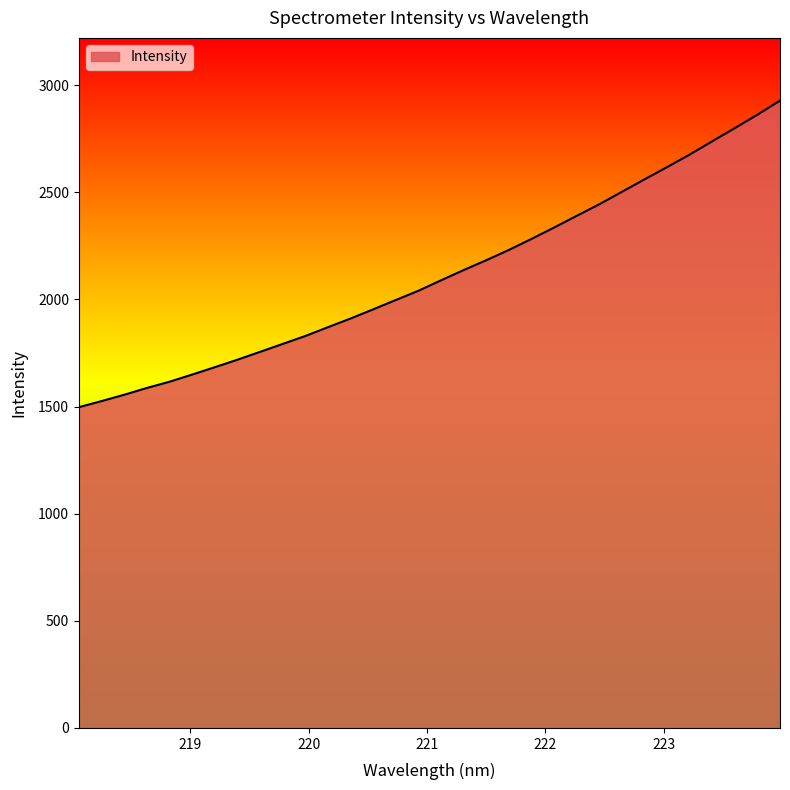

What is the maximum value shown in the chart?

2927.6